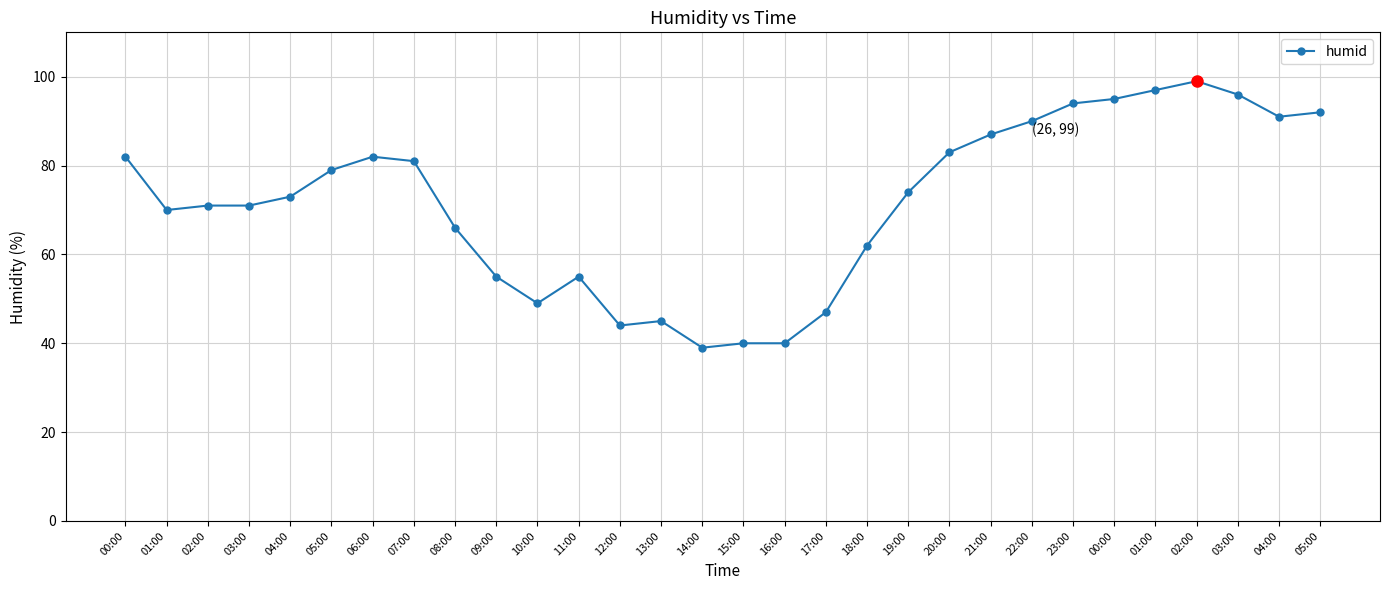

What is the label of the 7th point from the right?

23:00